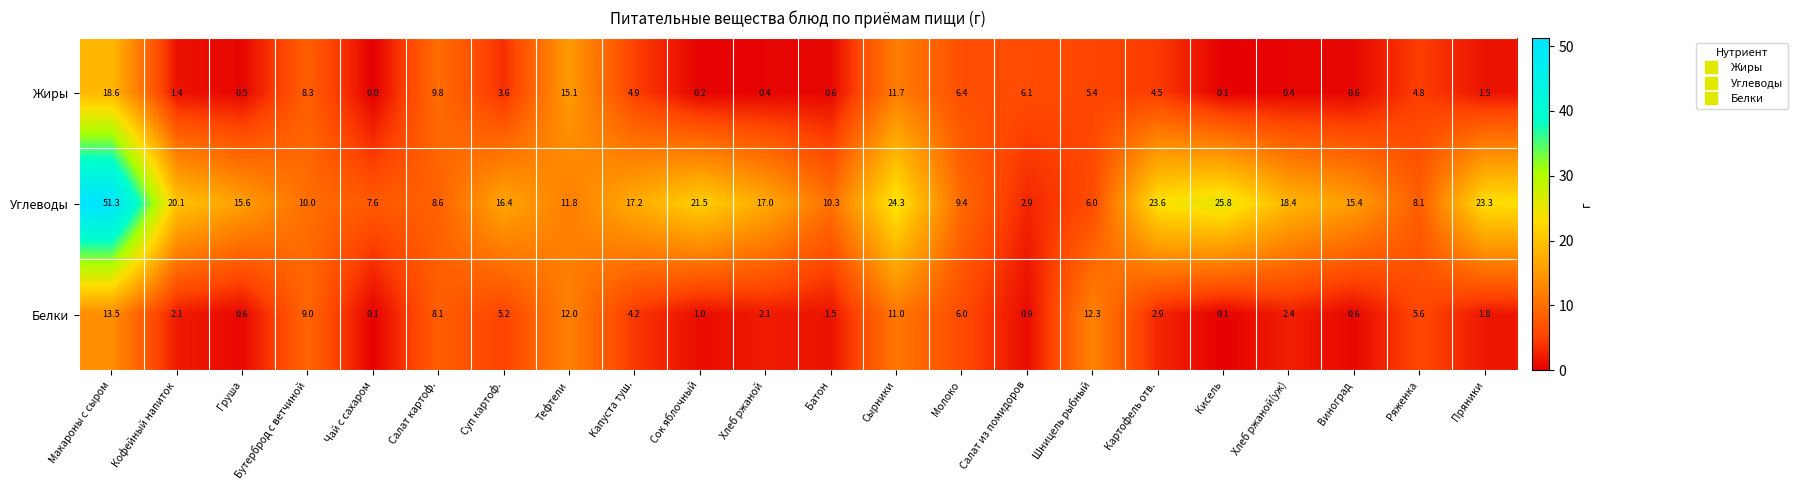

Which series changed the most between Кофейный напиток and Суп картоф.?

Углеводы